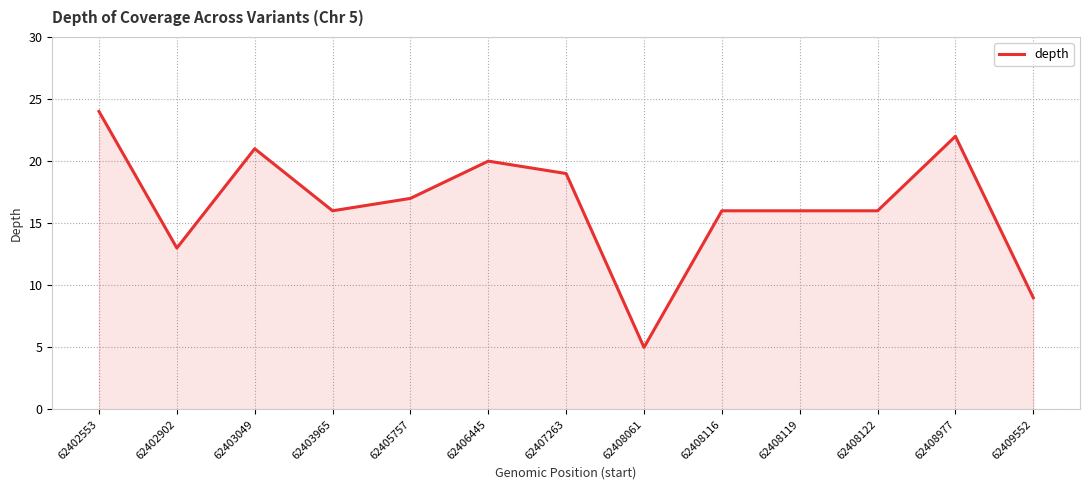

What is the difference between the maximum and minimum values?

19